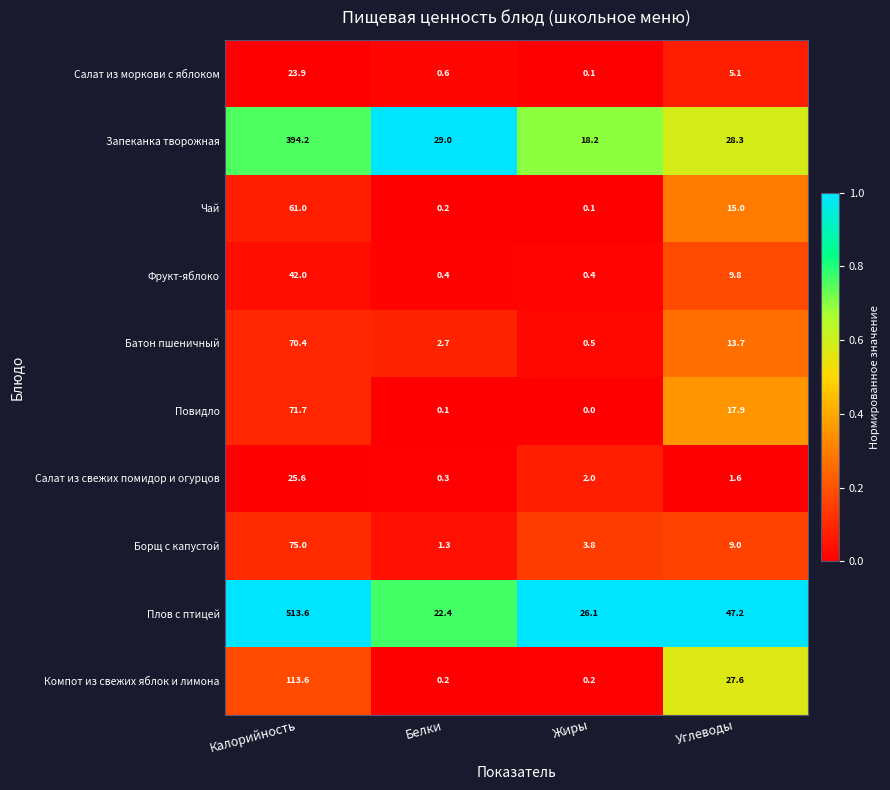

True or false: Салат из свежих помидор и огурцов has a value of 8.2 at Калорийность.

False